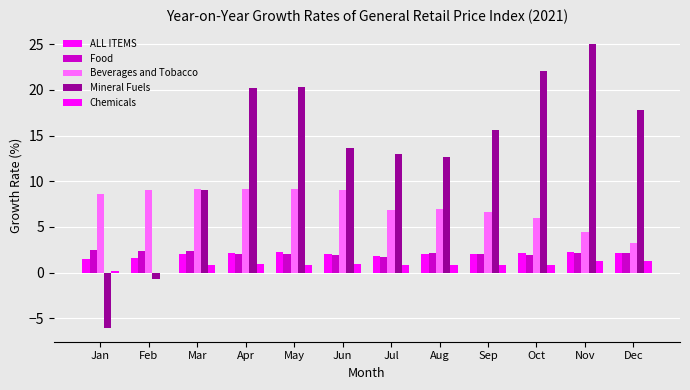

Rank the series by their maximum value, from lowest to highest.

Chemicals, ALL ITEMS, Food, Beverages and Tobacco, Mineral Fuels